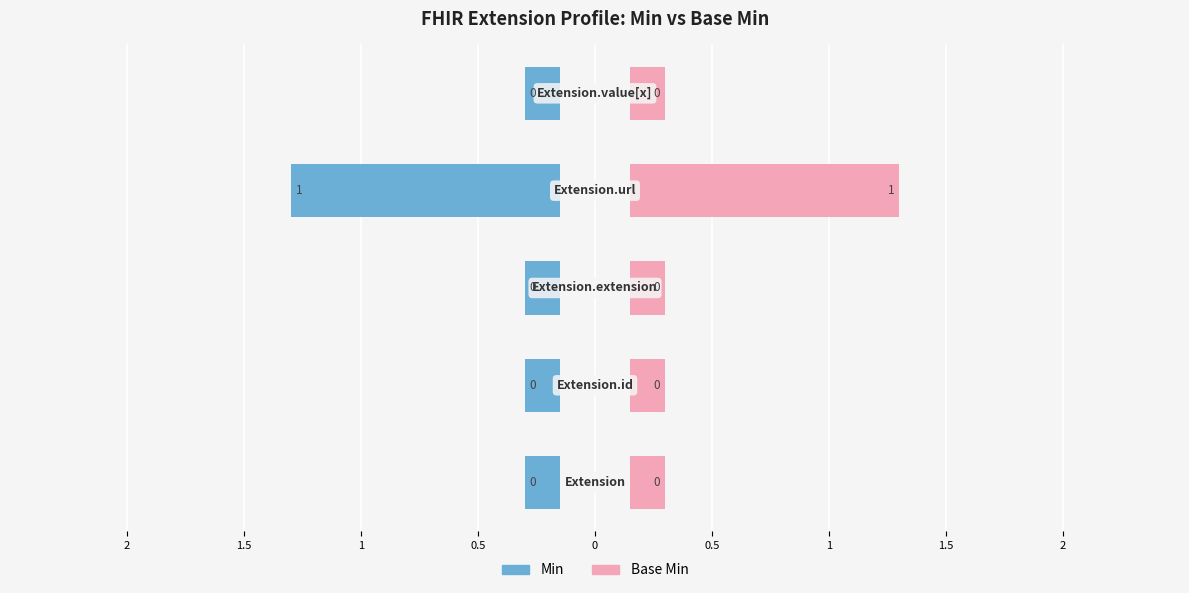

Count the Base Min values in the range 0 to 1.

4